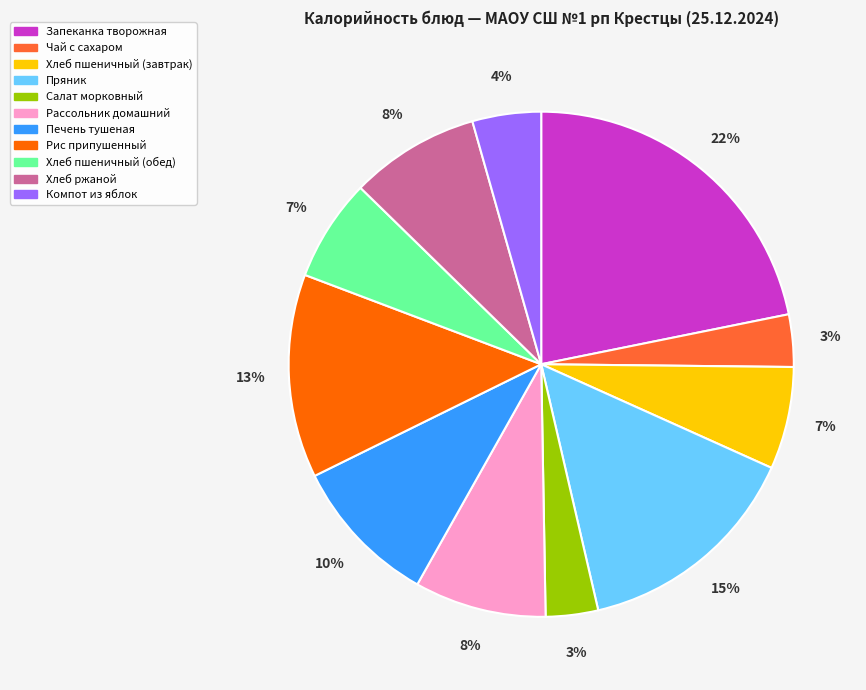

Count the number of slices in the pie.

11